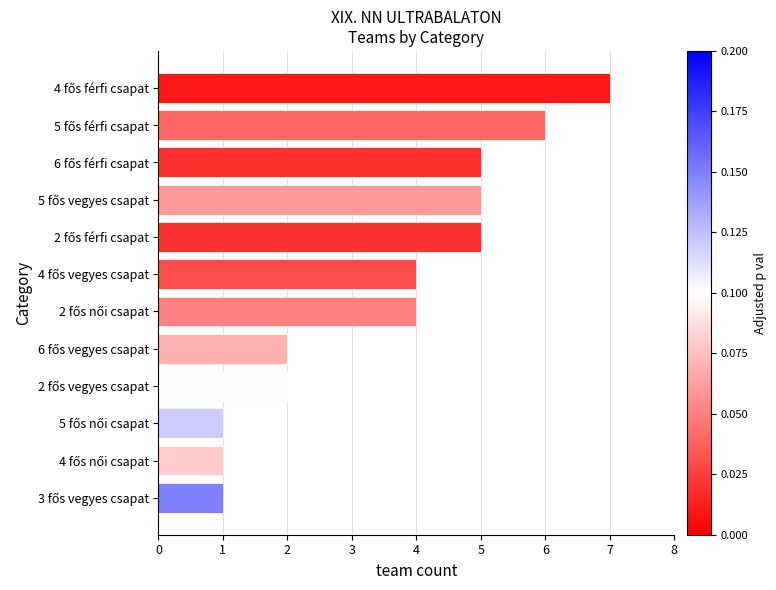

What is the sum of all values?

43